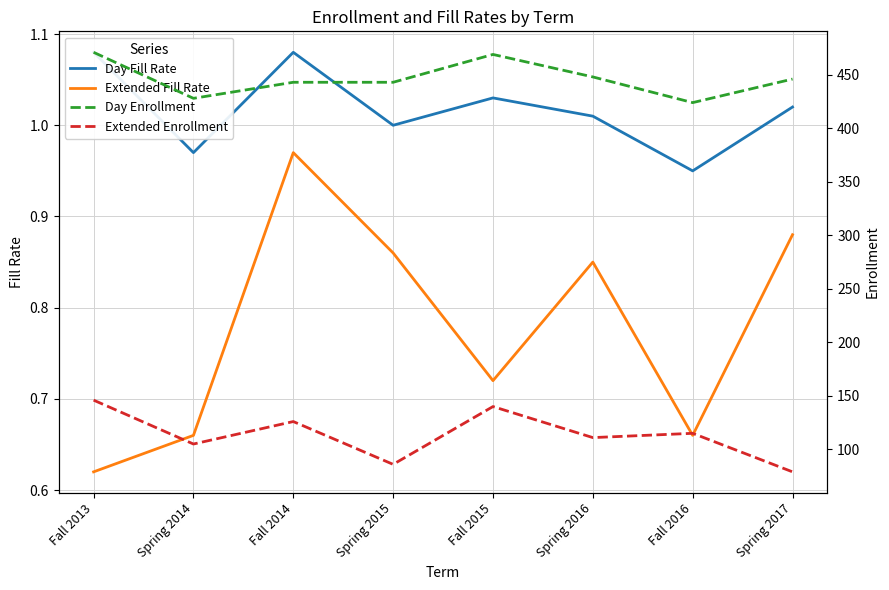

True or false: Extended Fill Rate has a value of 0.9 at Spring 2017.

True